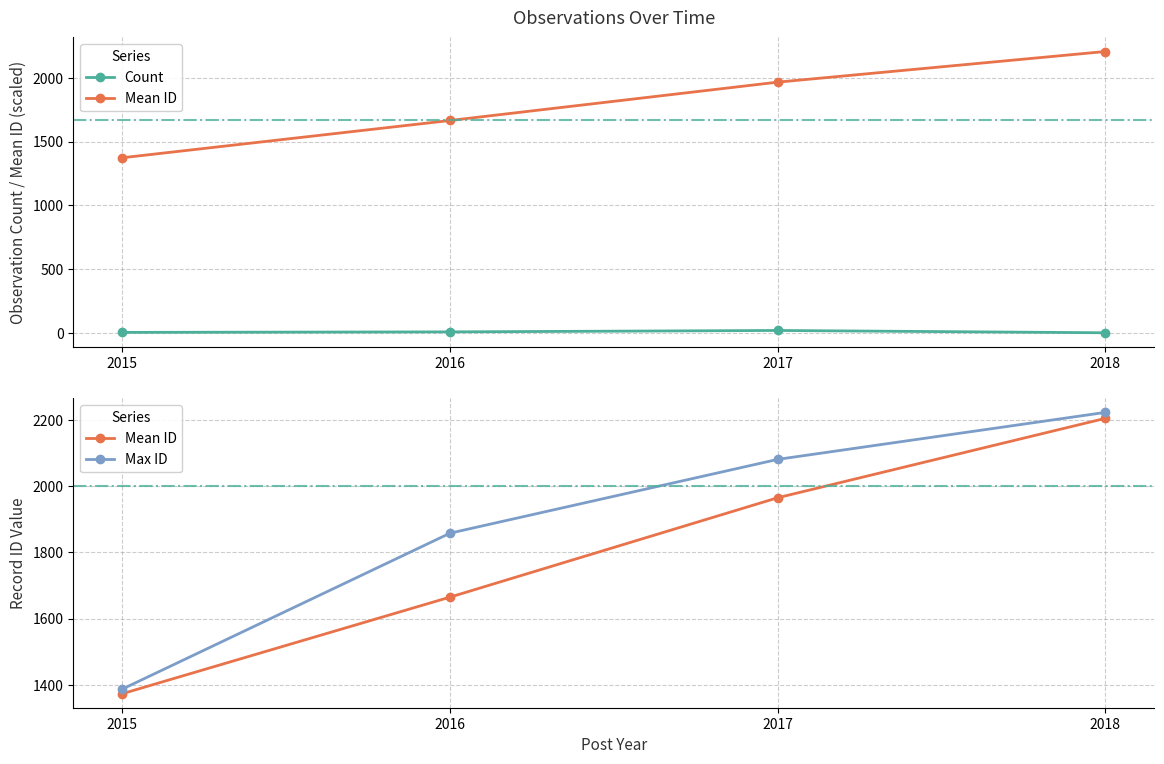

Reading left to right, extract all data points from this chart.

Count: 5.0	9.0	20.0	2.0
Mean ID: 1373.0	1664.8	1965.0	2205.0
Max ID: 1387.0	1858.0	2081.0	2223.0